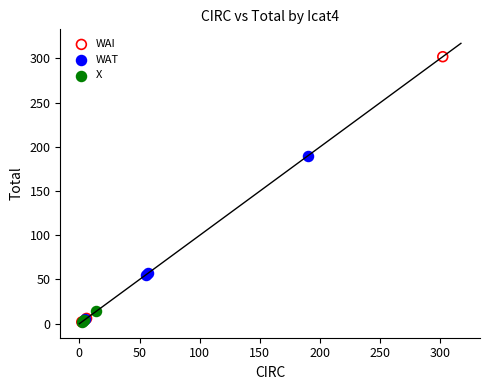

What are all the series names shown in the legend?

WAI, WAT, X